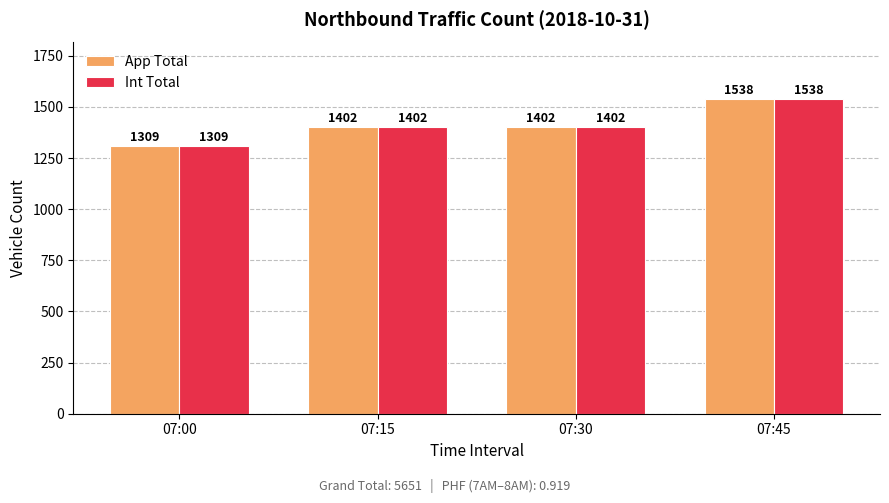

Reading left to right, list all the values displayed in this chart.

App Total: 1309	1402	1402	1538
Int Total: 1309	1402	1402	1538